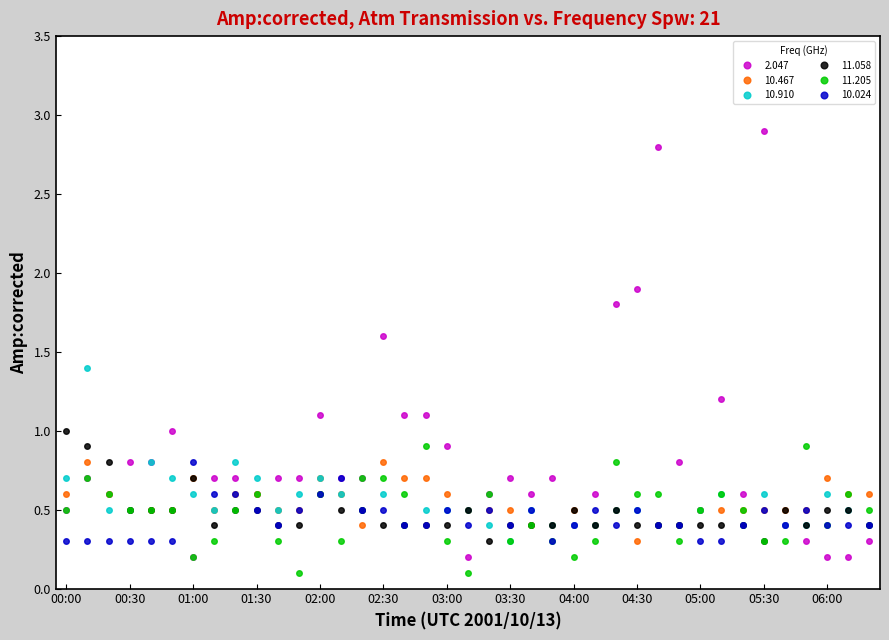

Which series has the largest range (max minus min)?

2.047